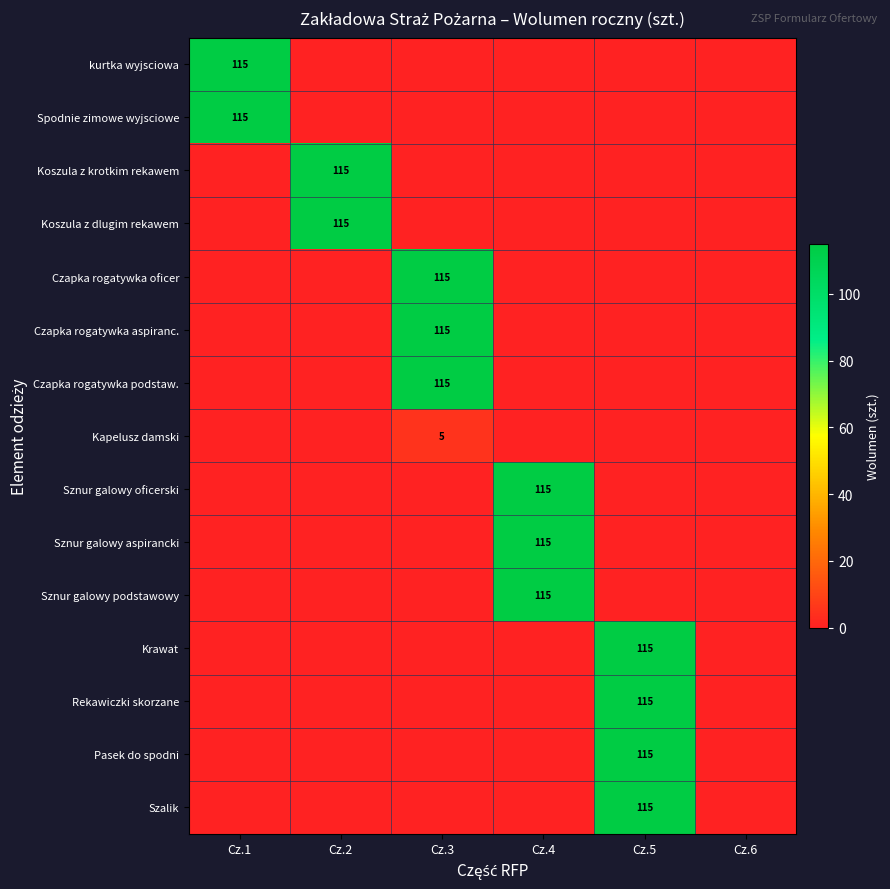

At which category is the sum across all series the highest?

Cz.5